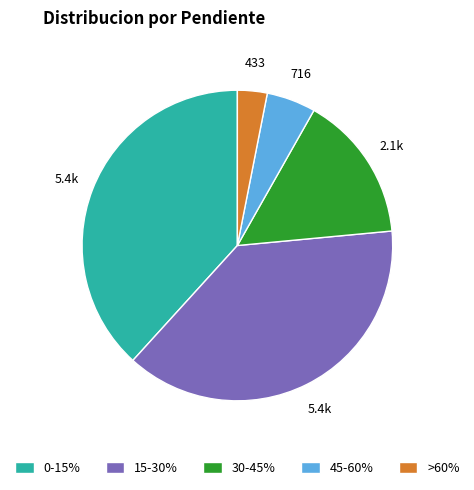

Between 45-60% and >60%, which is larger?

45-60%